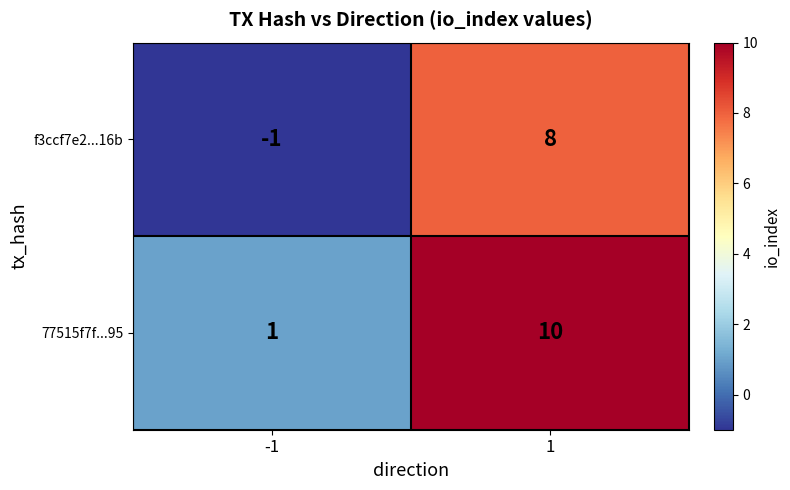

What is the sum of the f3ccf7e2...16b values at -1 and 1?

7